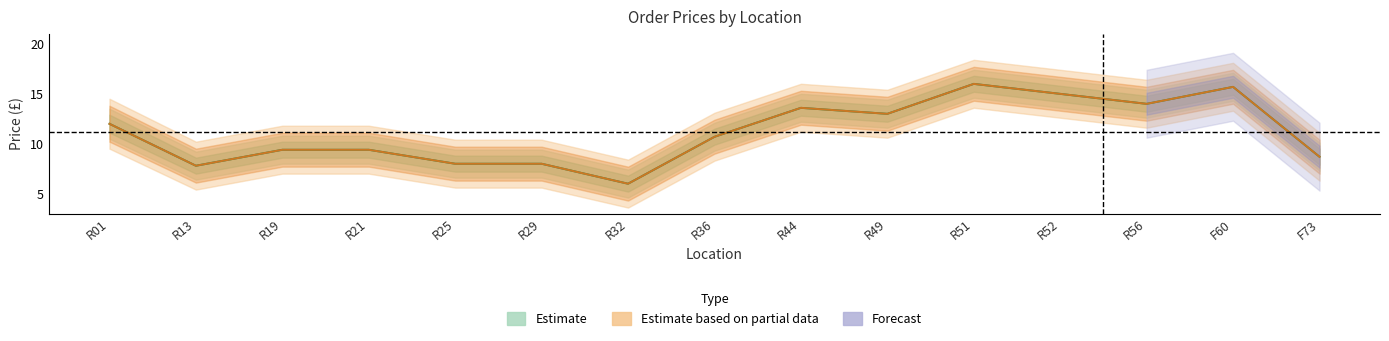

Is the value of Total at R13 greater than the value of Price at R32?

Yes